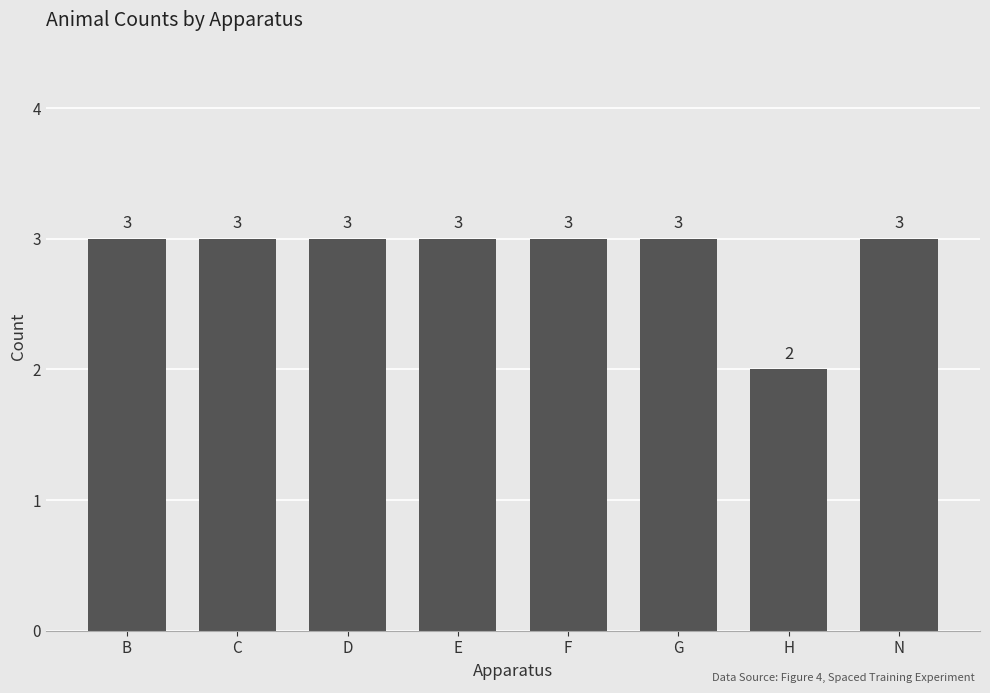

Reading left to right, what are all the values shown in this chart?

B=3	C=3	D=3	E=3	F=3	G=3	H=2	N=3